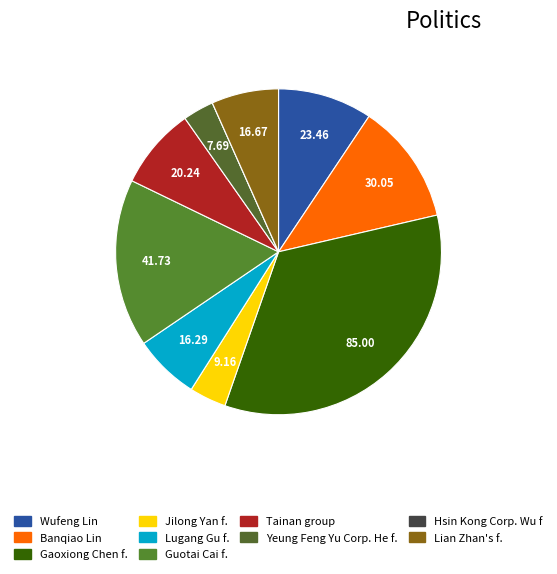

What portion of the pie excludes Hsin Kong Corp. Wu f?

100.0%